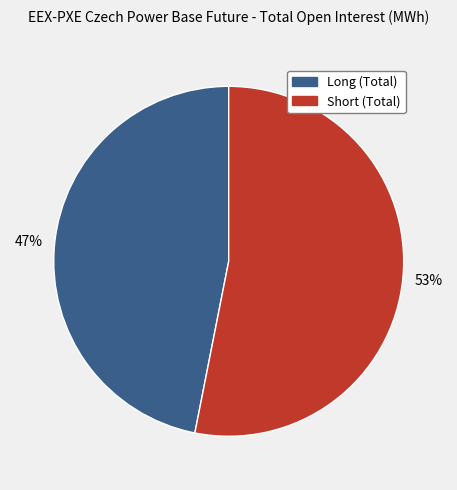

Is Long (Total) the majority of the pie?

No